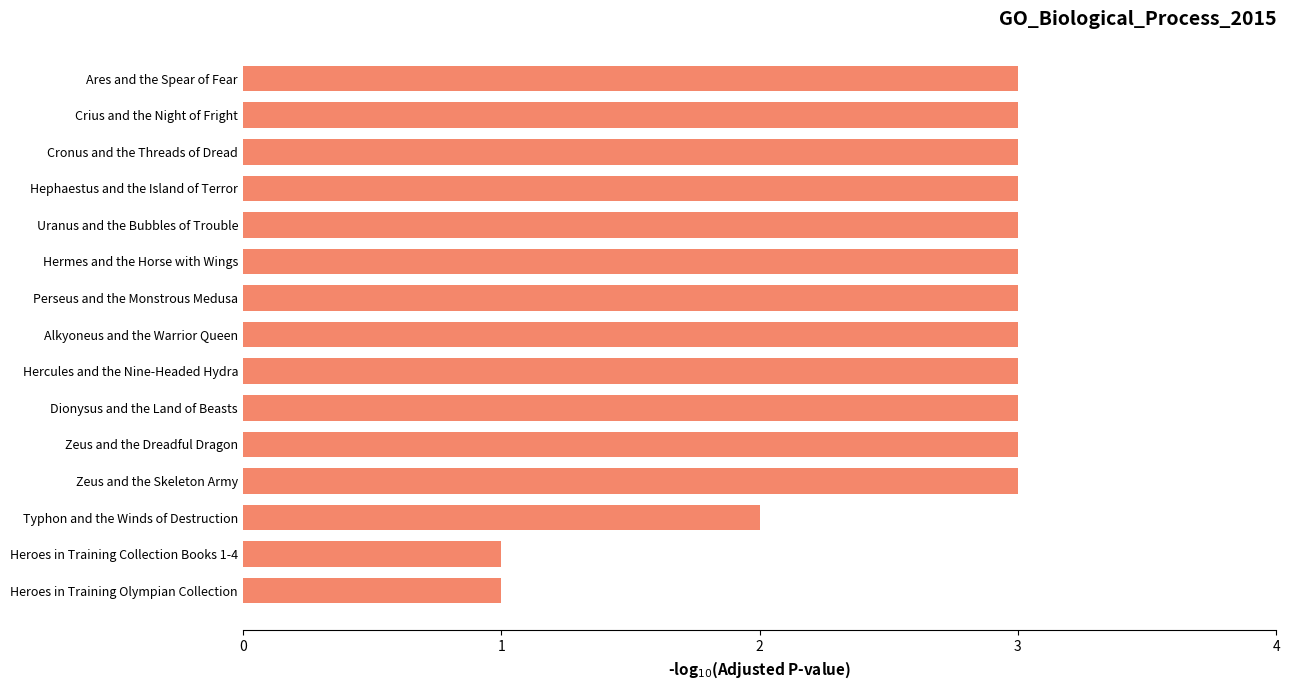

What is the greatest value displayed?

3